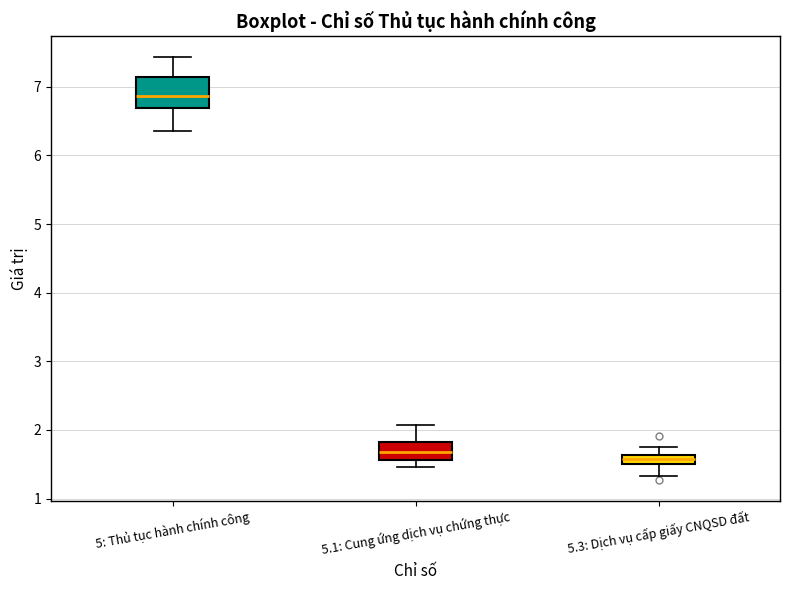

Which box's median line is the highest?

5: Thủ tục hành chính công